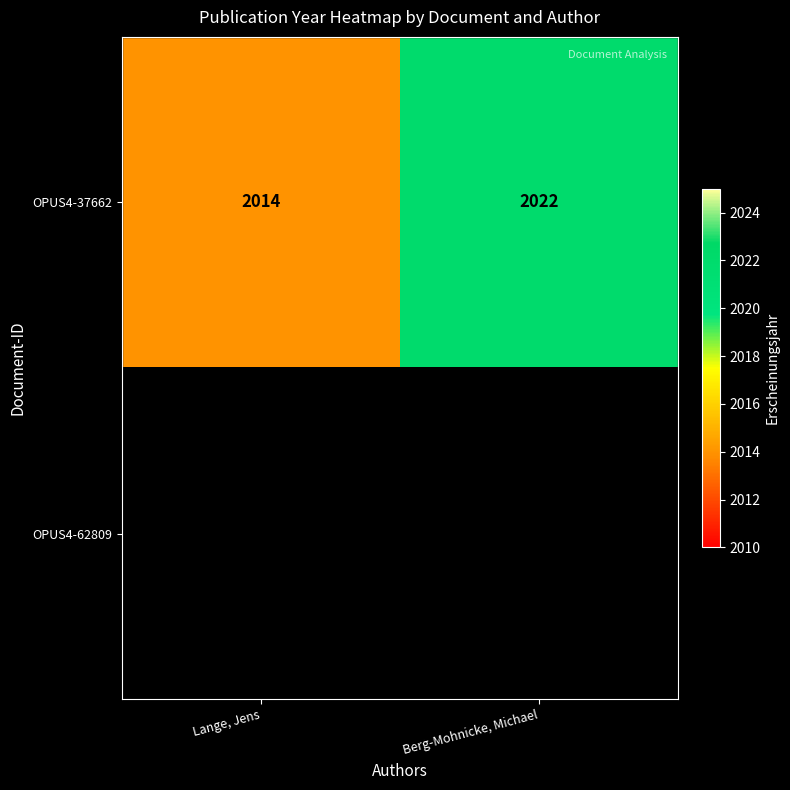

Rank the categories by OPUS4-37662 value from highest to lowest.

Berg-Mohnicke, Michael, Lange, Jens